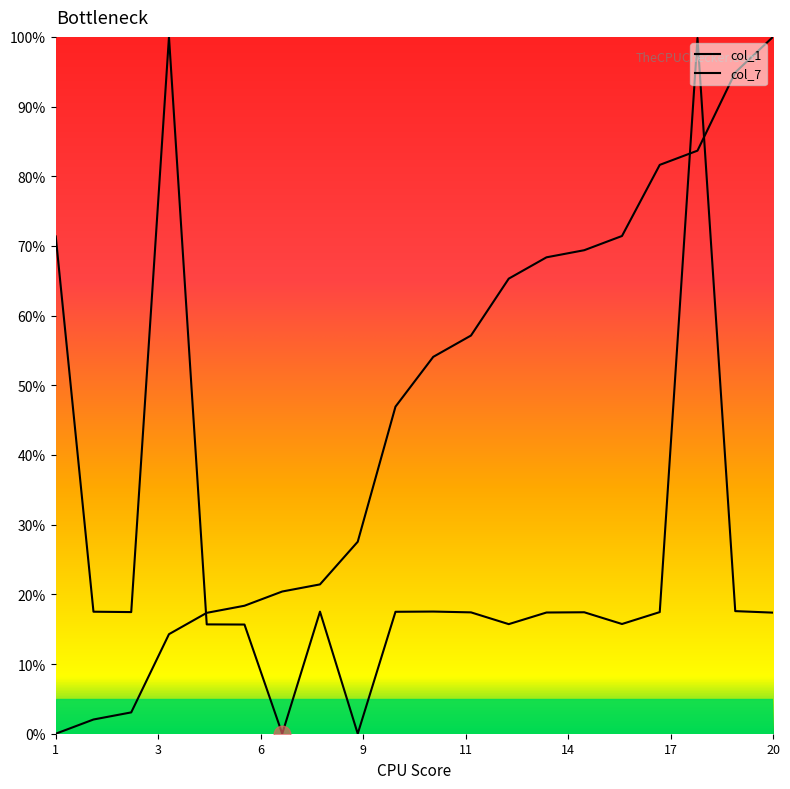

Is this an area chart (filled region under the line)?

No